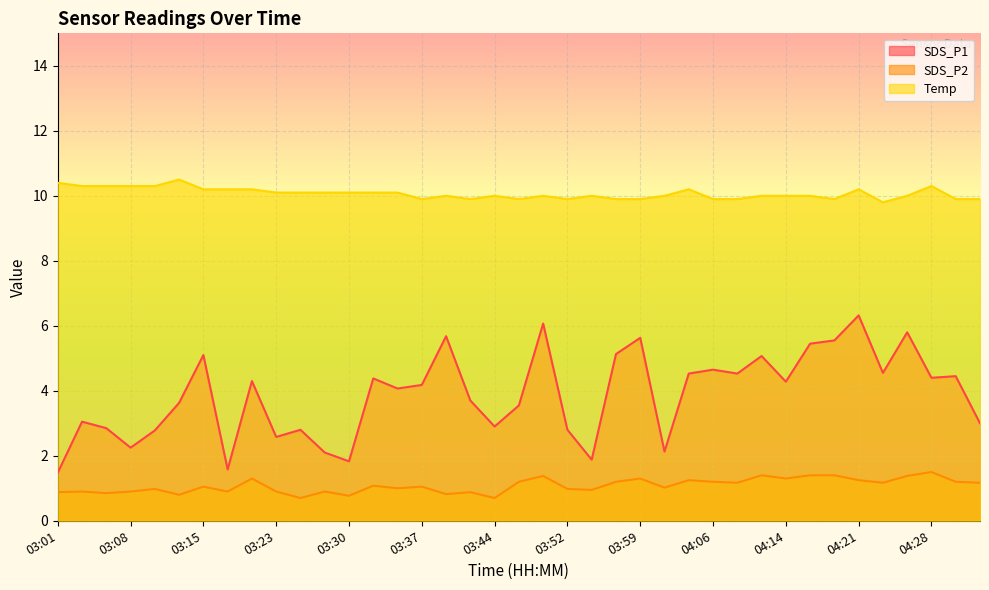

What is the difference between the second highest and minimum values in the Temp series?

0.6